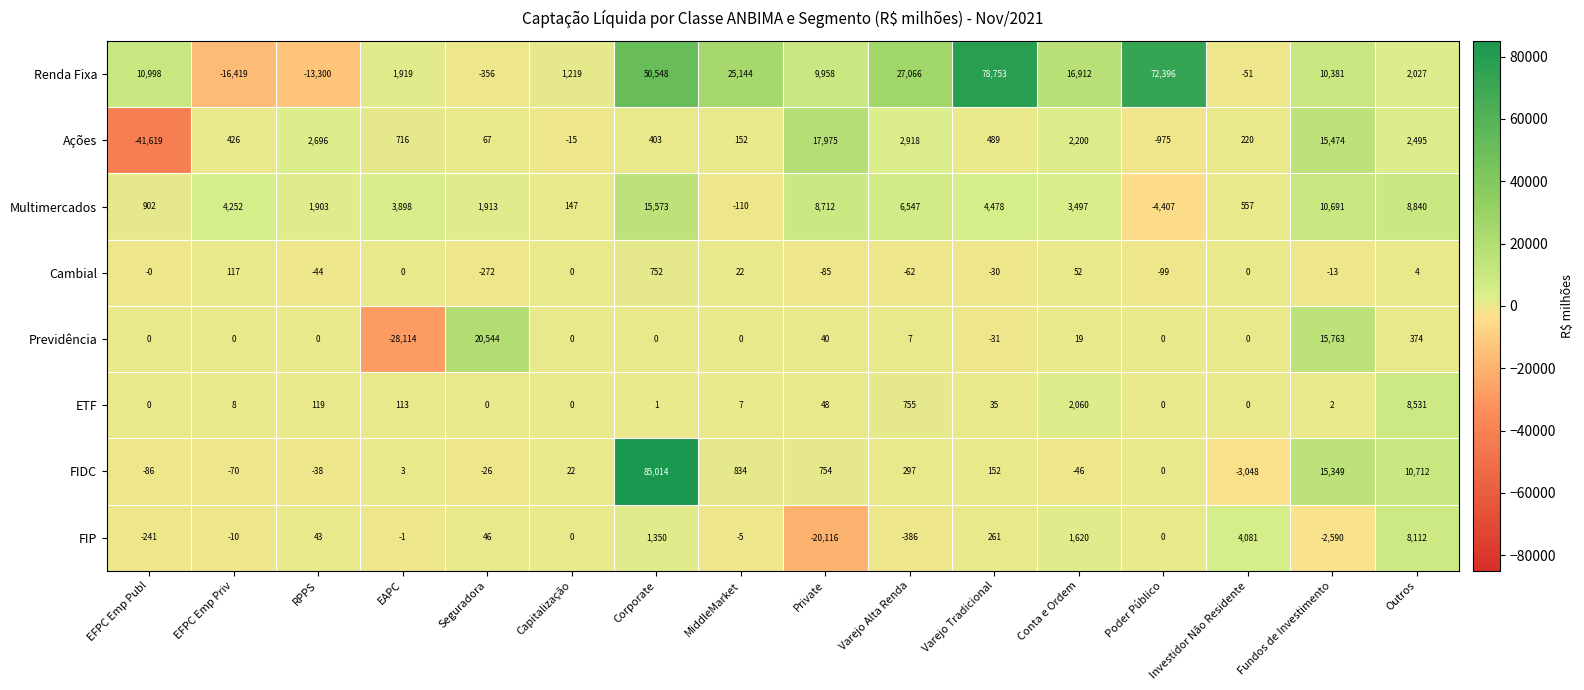

How many series are shown in this chart?

8